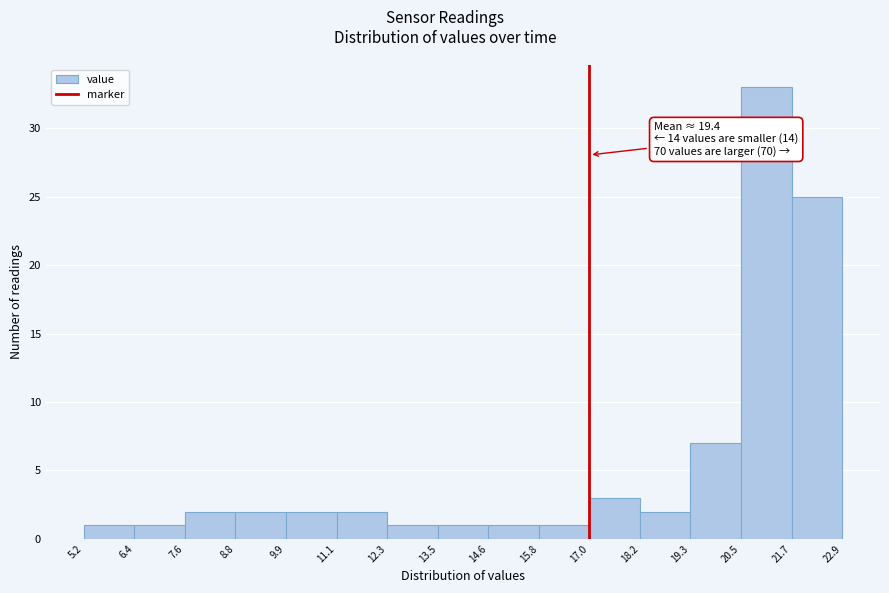

Over which range of the x-axis is the bar tallest?

20.5 to 21.7